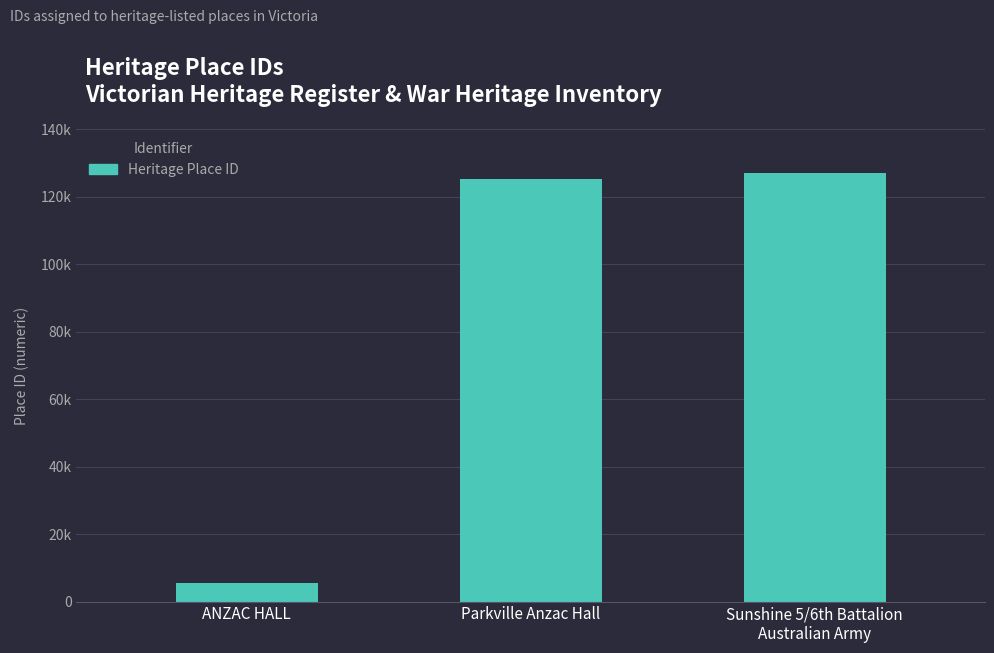

Which category has the highest value across all series?

Sunshine 5/6th Battalion
Australian Army